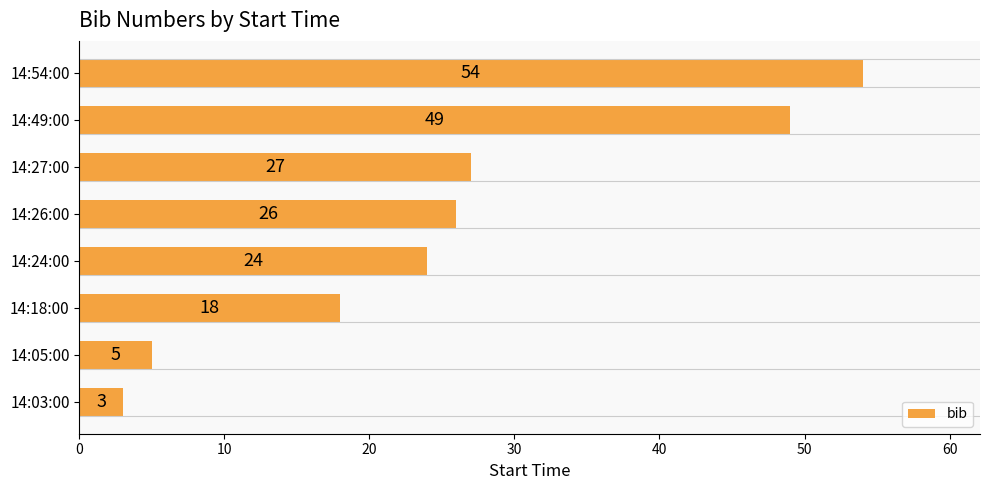

What is the ratio of the value at 14:49:00 to the value at 14:26:00?

1.9